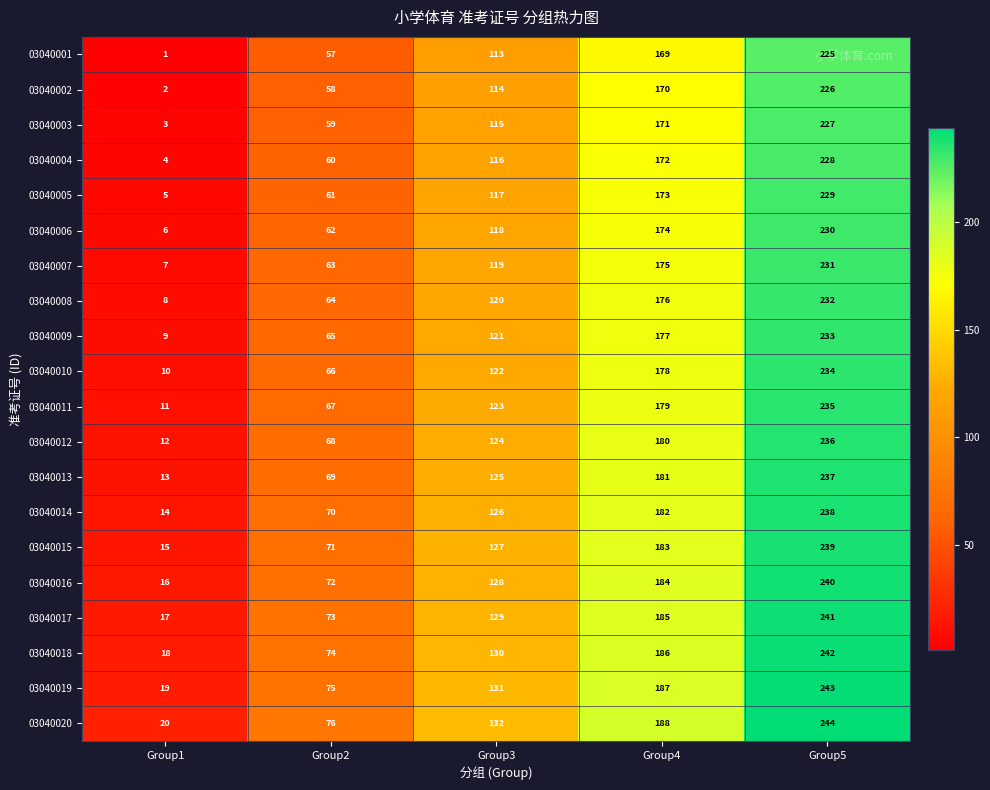

Rank the categories by 03040005 value from highest to lowest.

Group5, Group4, Group3, Group2, Group1